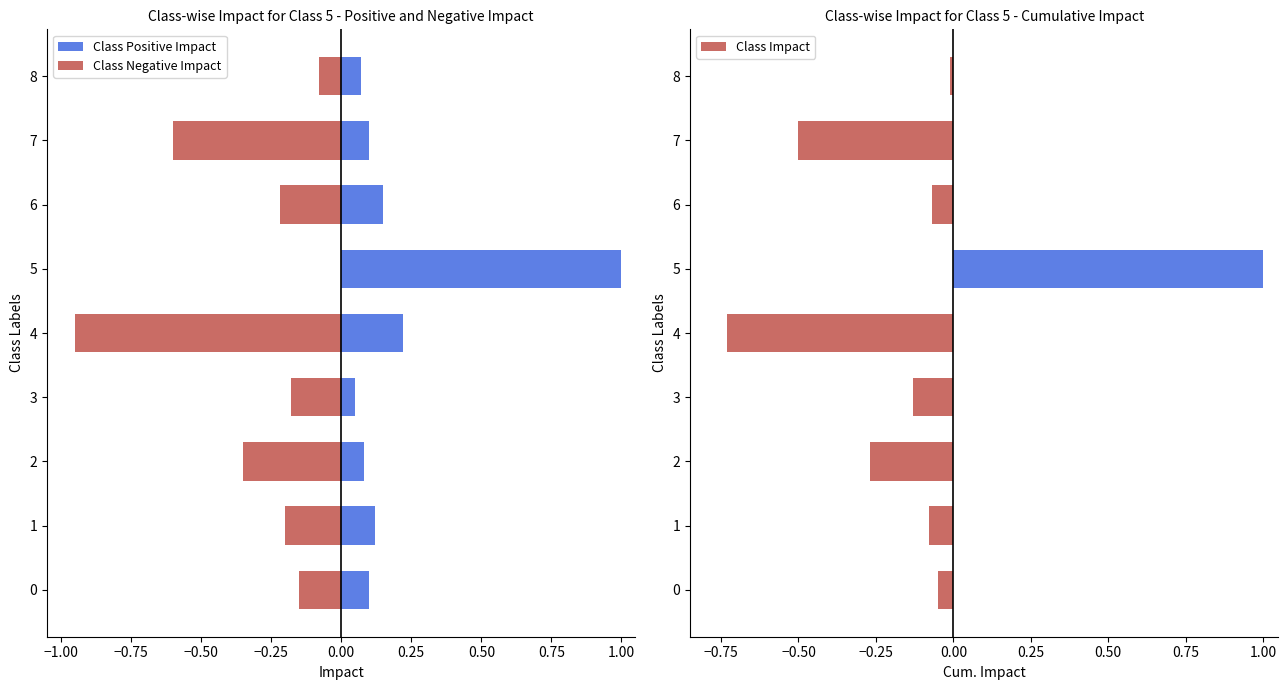

What position from the left is −1.00?

2